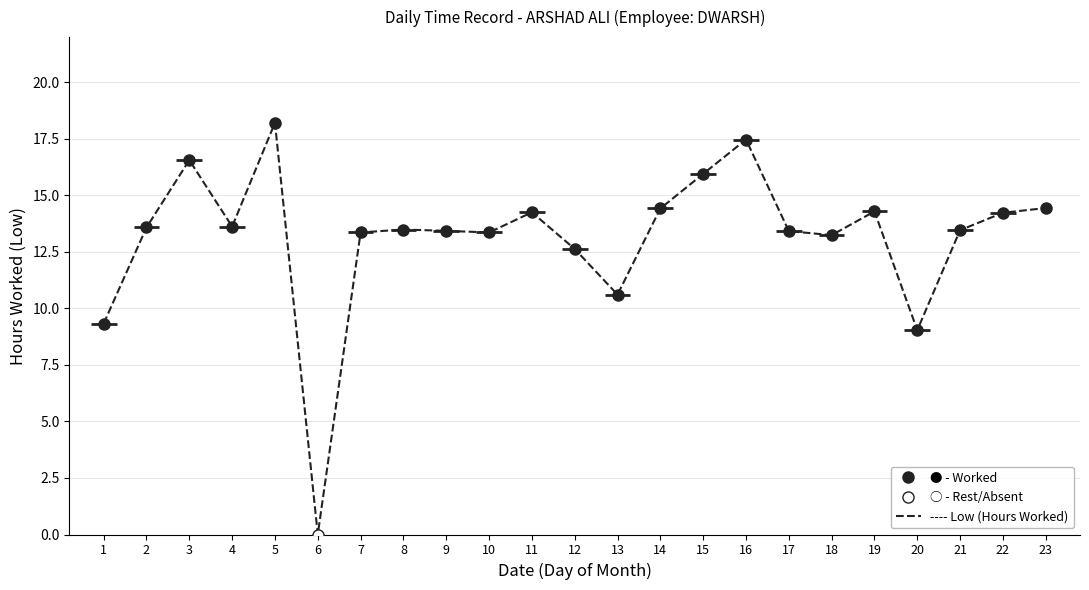

How many points are higher than both their immediate neighbors (excluding endpoints)?

6